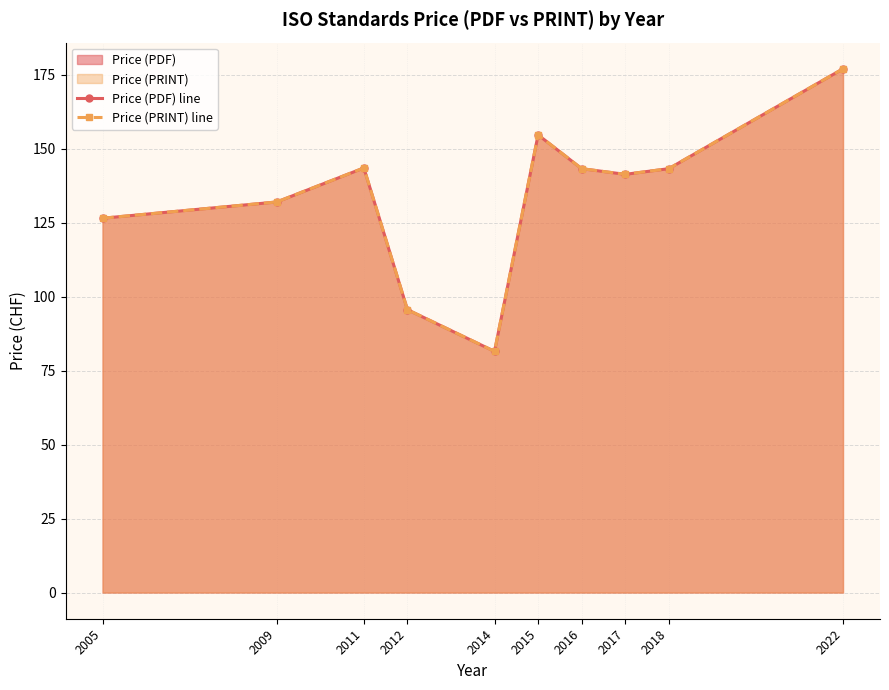

What is the value of the Price (PRINT) line point at the 5th from the left?

81.5